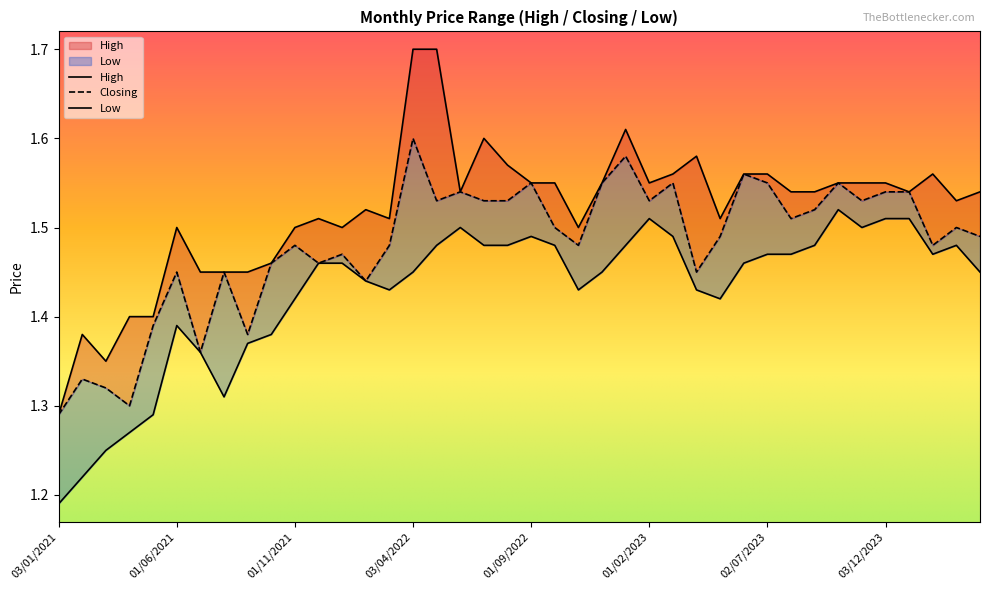

At which category does Closing reach its first local valley?

01/04/2021